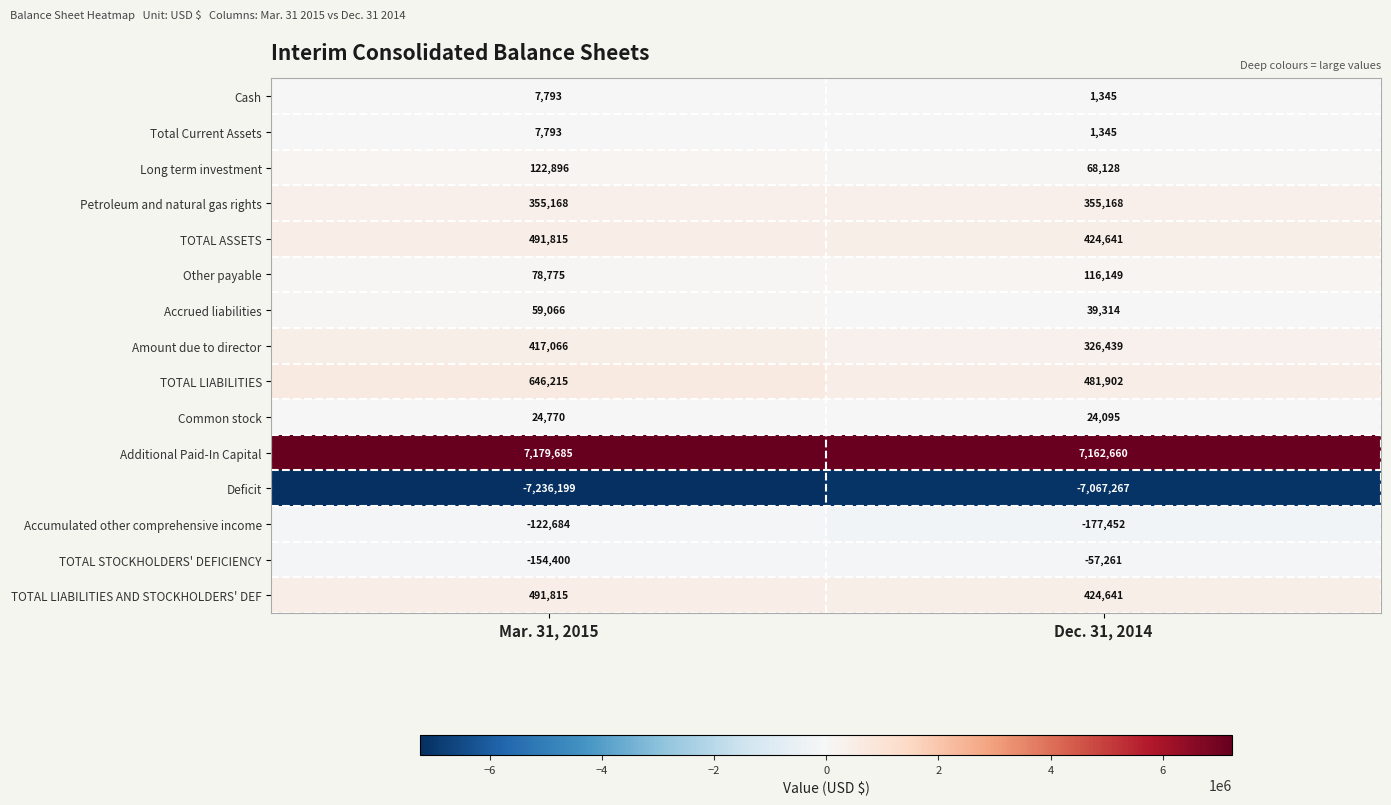

What is the sum of the Deficit values at Dec. 31, 2014 and Mar. 31, 2015?

-14303466